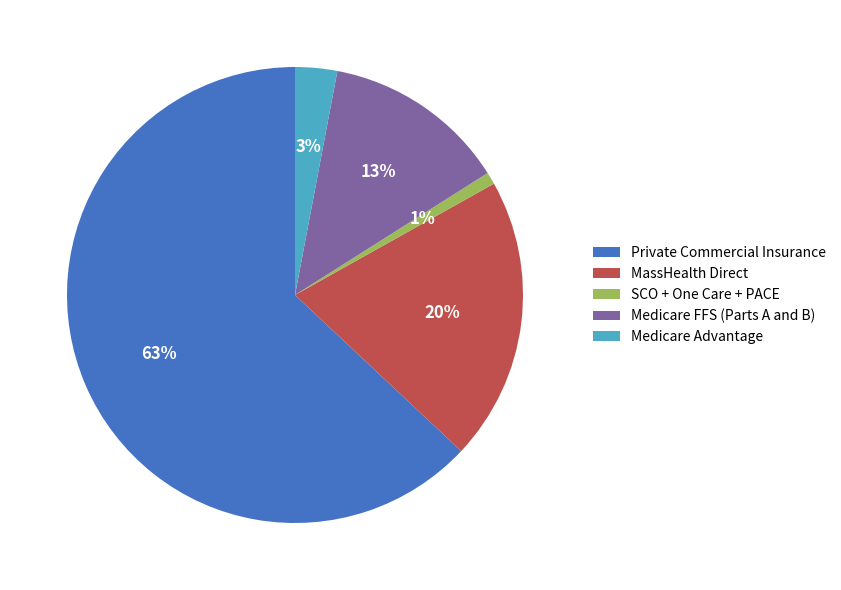

Is Medicare Advantage the majority of the pie?

No